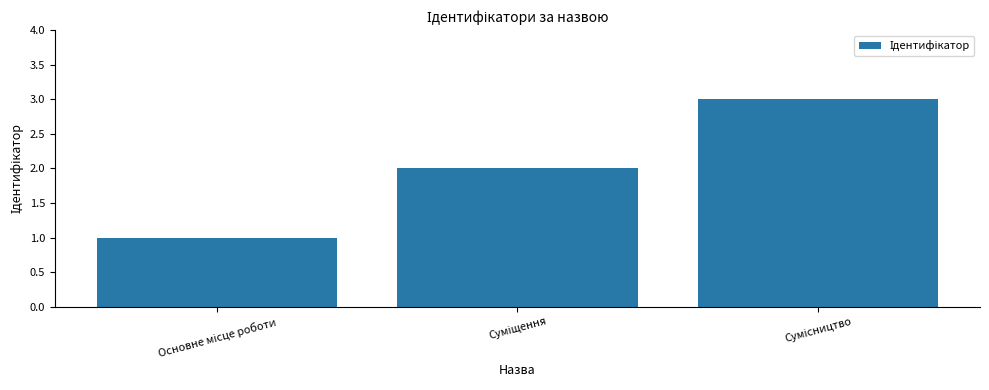

What is the sum of all values?

6